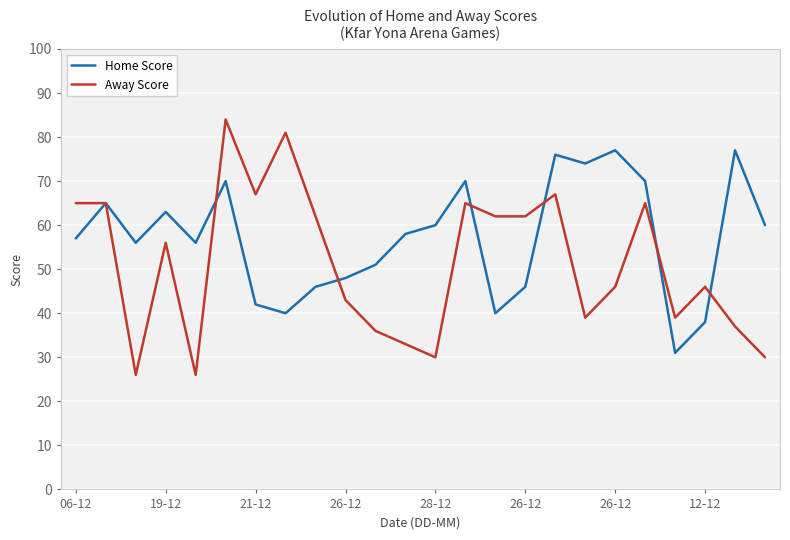

What is the maximum value shown in the chart?

84